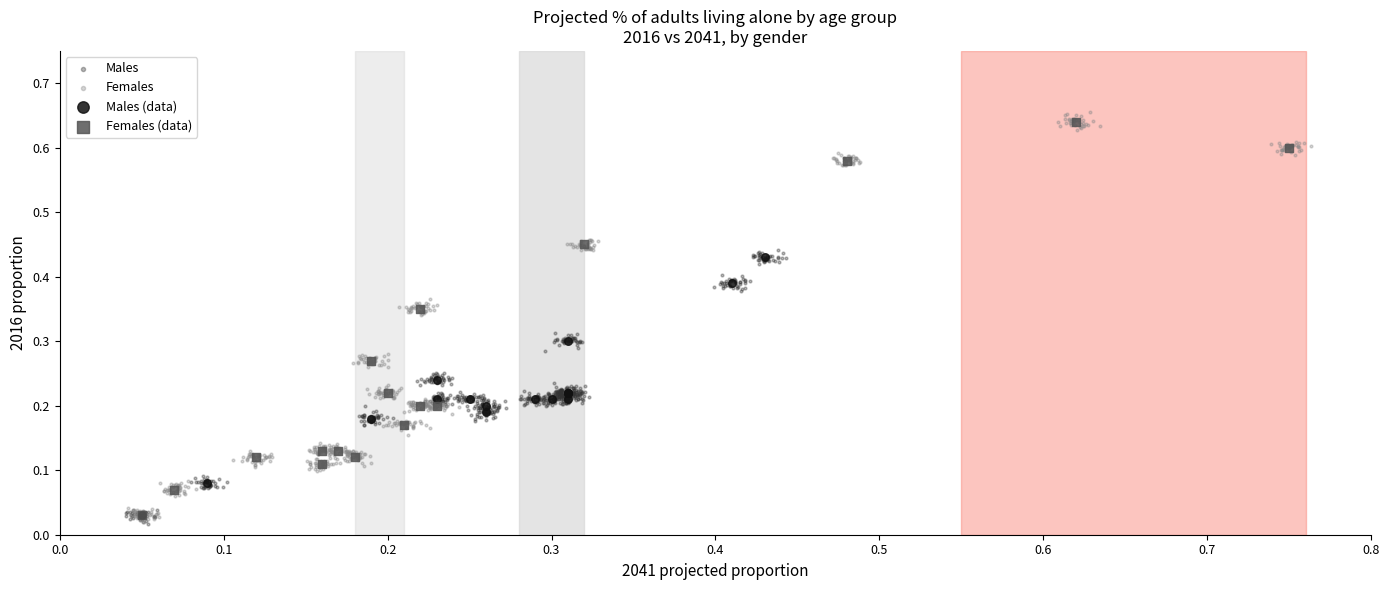

What are all the series names shown in the legend?

Males, Females, Males (data), Females (data)